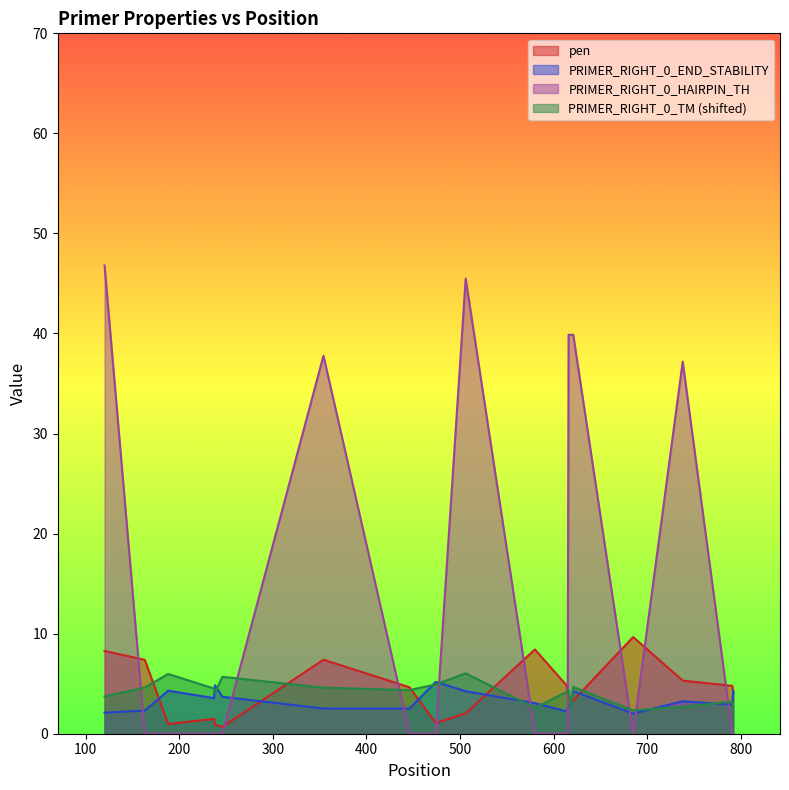

How many intersections are there between PRIMER_RIGHT_0_HAIRPIN_TH and PRIMER_RIGHT_0_END_STABILITY?

9